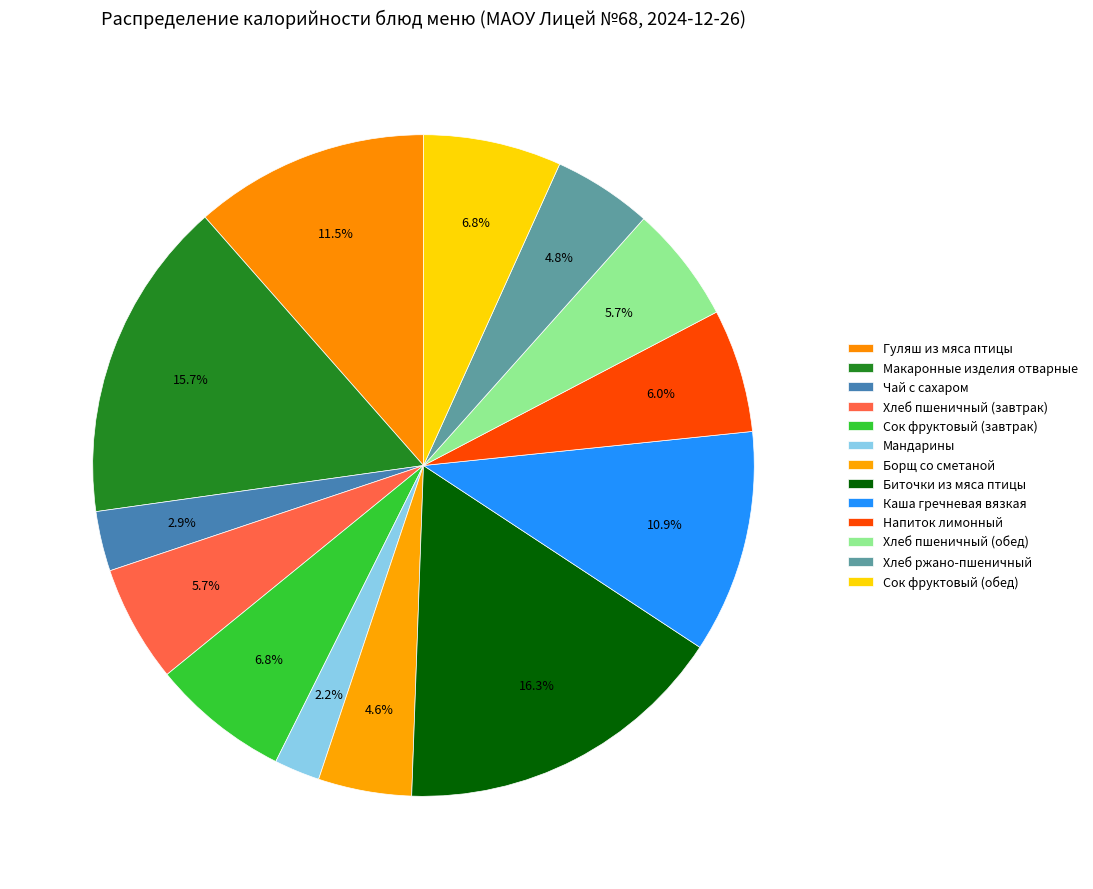

Is there a majority slice in this chart?

No